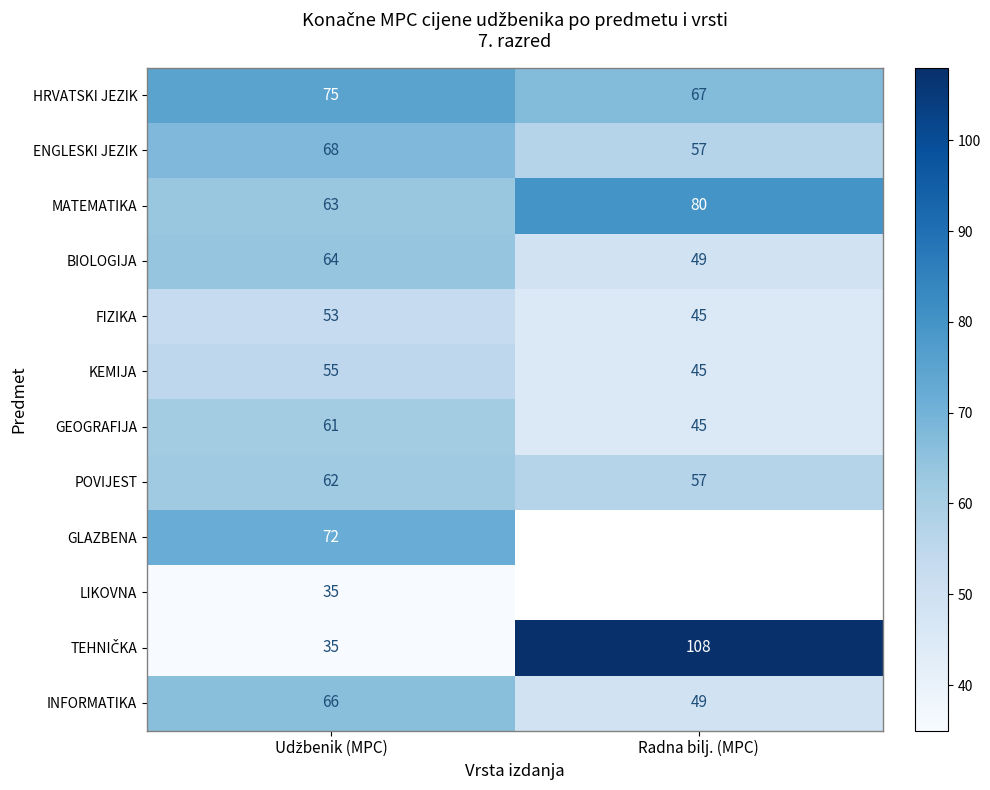

What is the total value across all series at Udžbenik (MPC)?

709.0